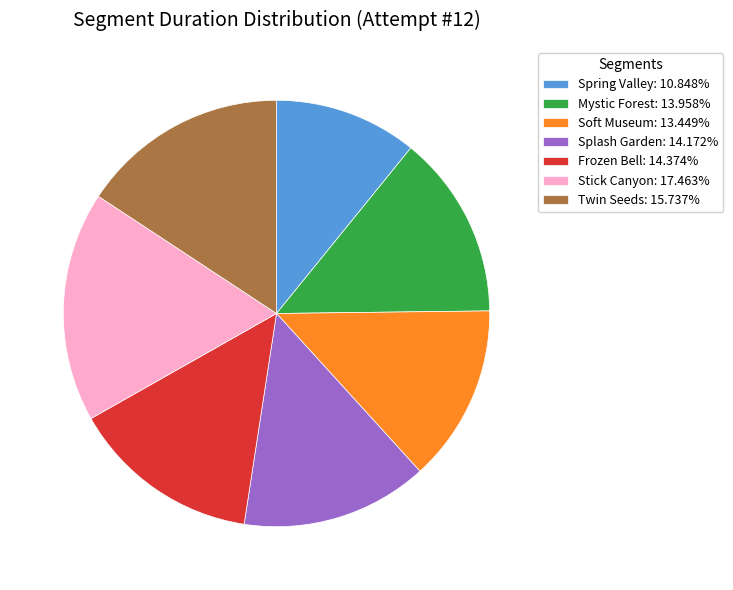

Does Spring Valley: 10.848% account for over 50% of the chart?

No